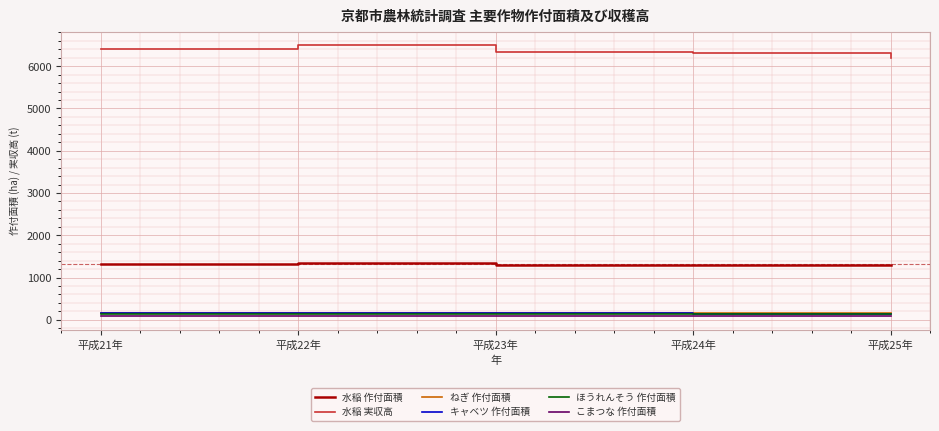

True or false: キャベツ 作付面積 has a value of 153.1 at 平成23年.

True